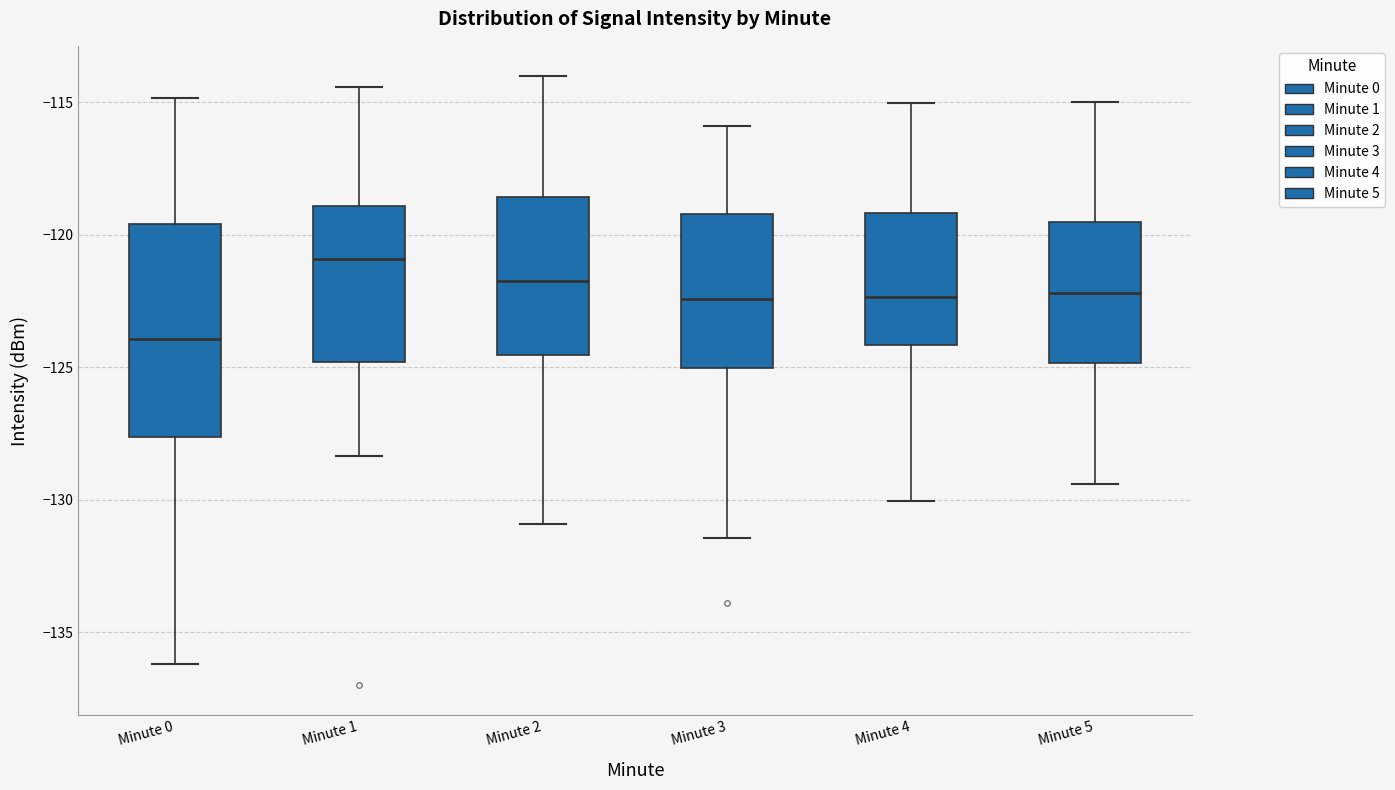

Which box has the highest median line?

Minute 1